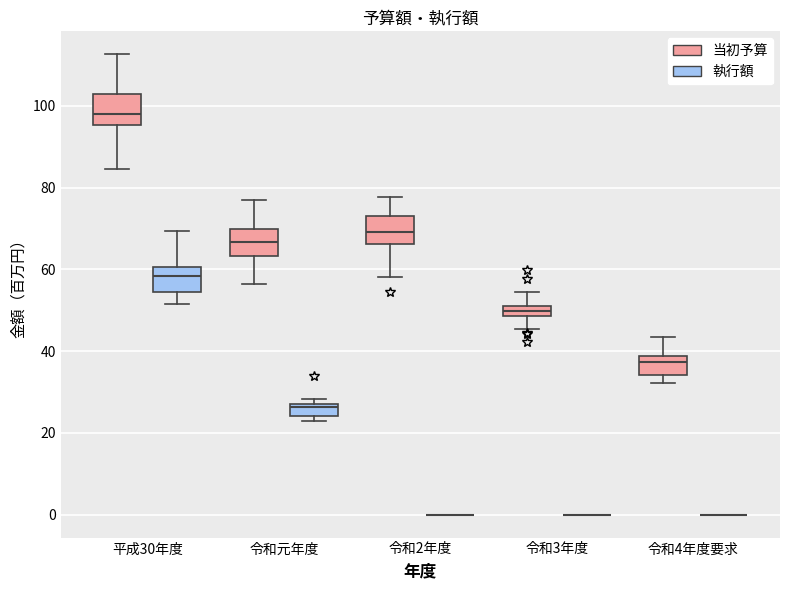

Where does the upper whisker of the box for 令和4年度要求 (当初予算) end on the y-axis? The values are not printed on the chart, so give them approximately, as read against the axis.

44